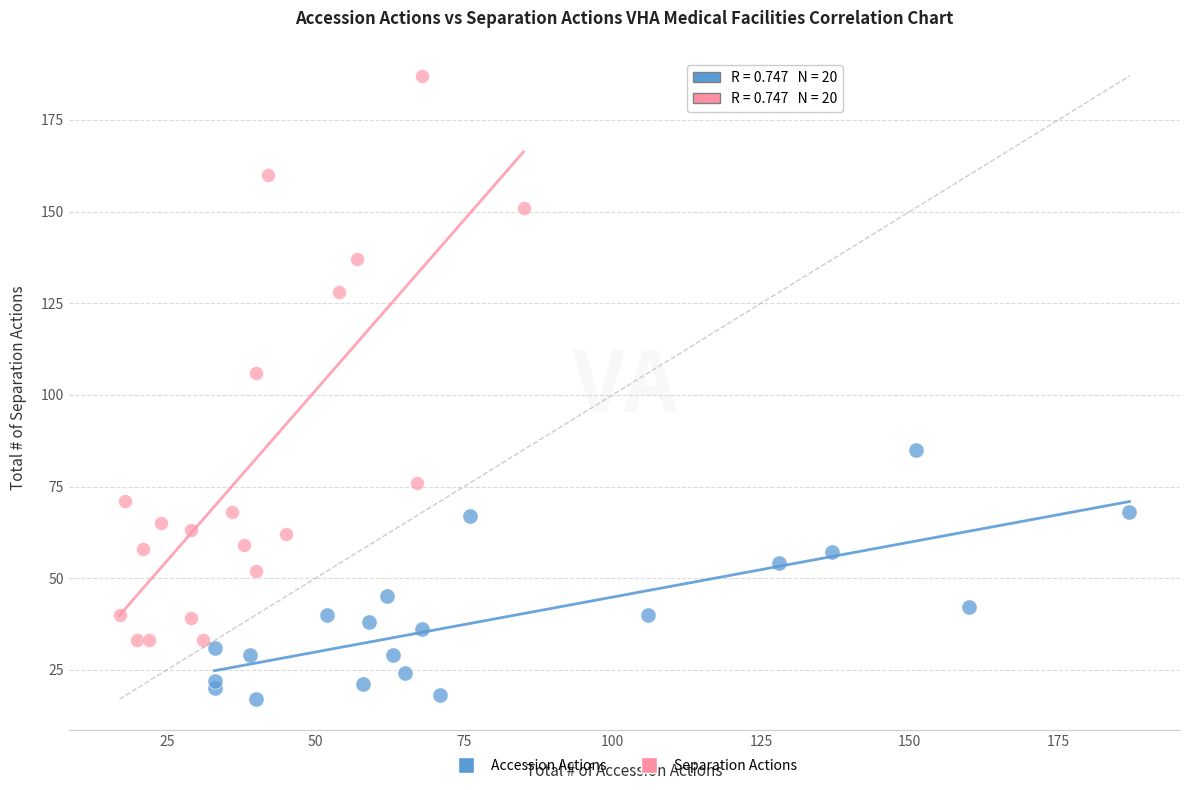

Which series reaches the minimum Y coordinate?

Accession Actions